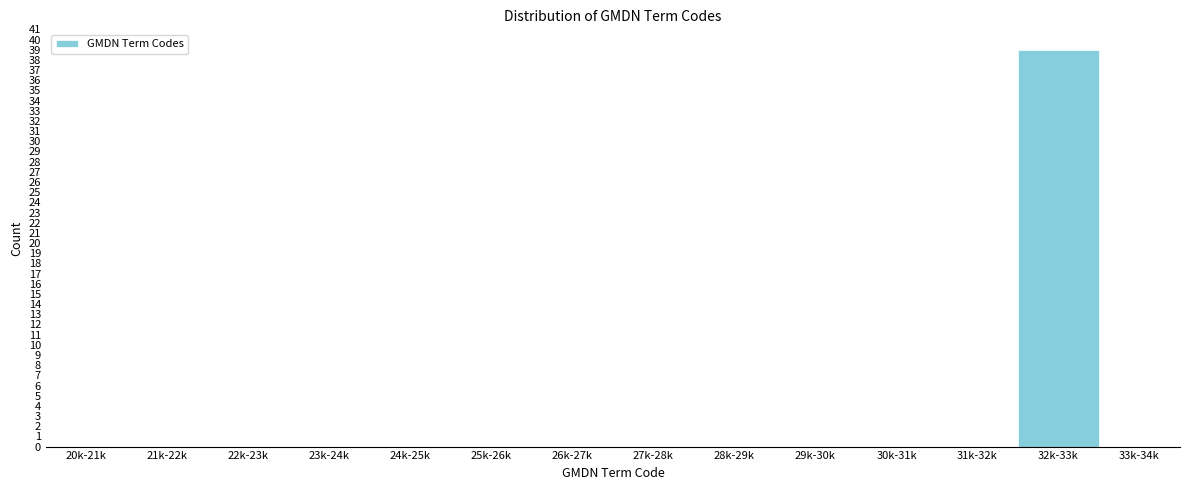

Reading left to right, extract all data points from this chart.

20k-21k=0	21k-22k=0	22k-23k=0	23k-24k=0	24k-25k=0	25k-26k=0	26k-27k=0	27k-28k=0	28k-29k=0	29k-30k=0	30k-31k=0	31k-32k=0	32k-33k=39	33k-34k=0